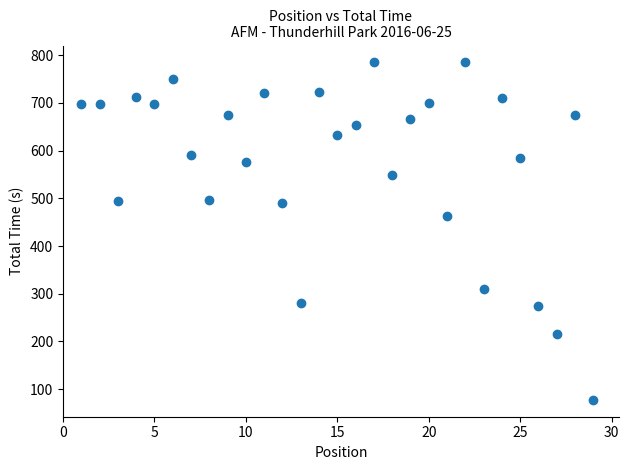

What Y value in the scatter plot is closest to 431?

462.7